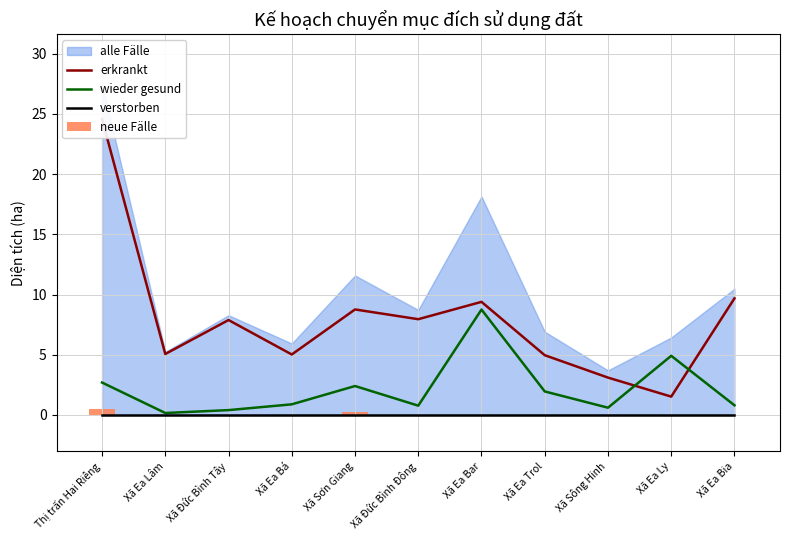

What is the difference between the highest and lowest values at Thị trấn Hai Riêng?

24.6